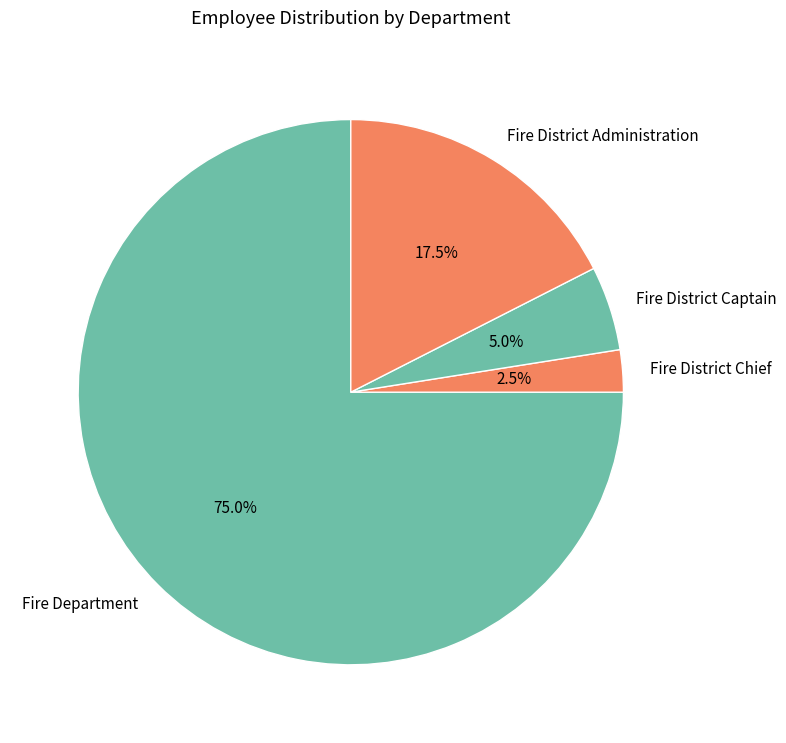

Rank the categories by value from highest to lowest.

Fire Department, Fire District Administration, Fire District Captain, Fire District Chief